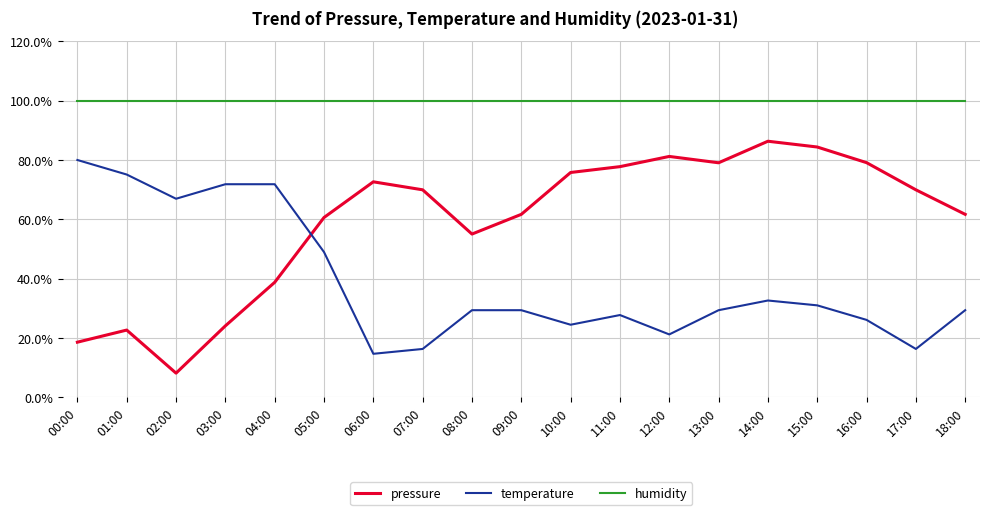

What is the minimum value for pressure?

8.2